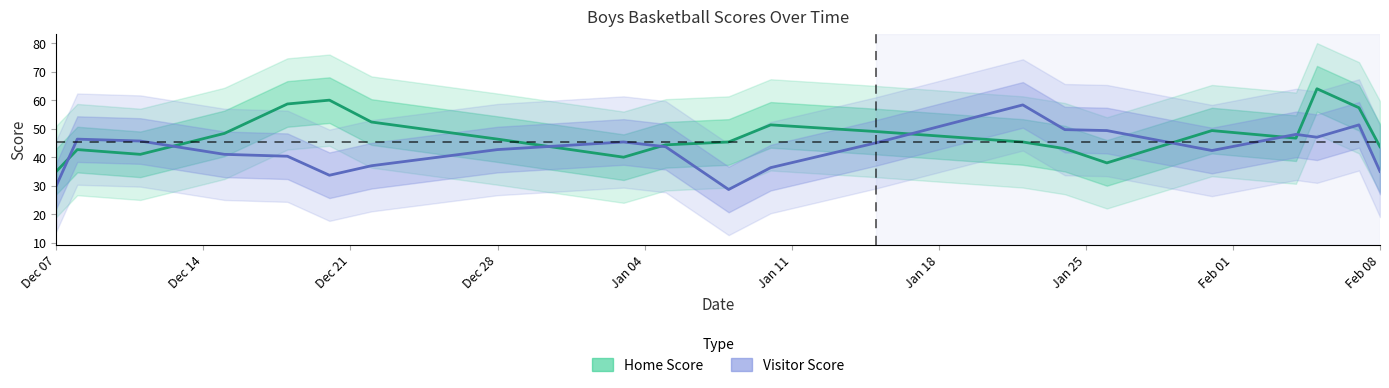

Which series ends up on top after the final intersection of Home Score and Visitor Score?

Home Score